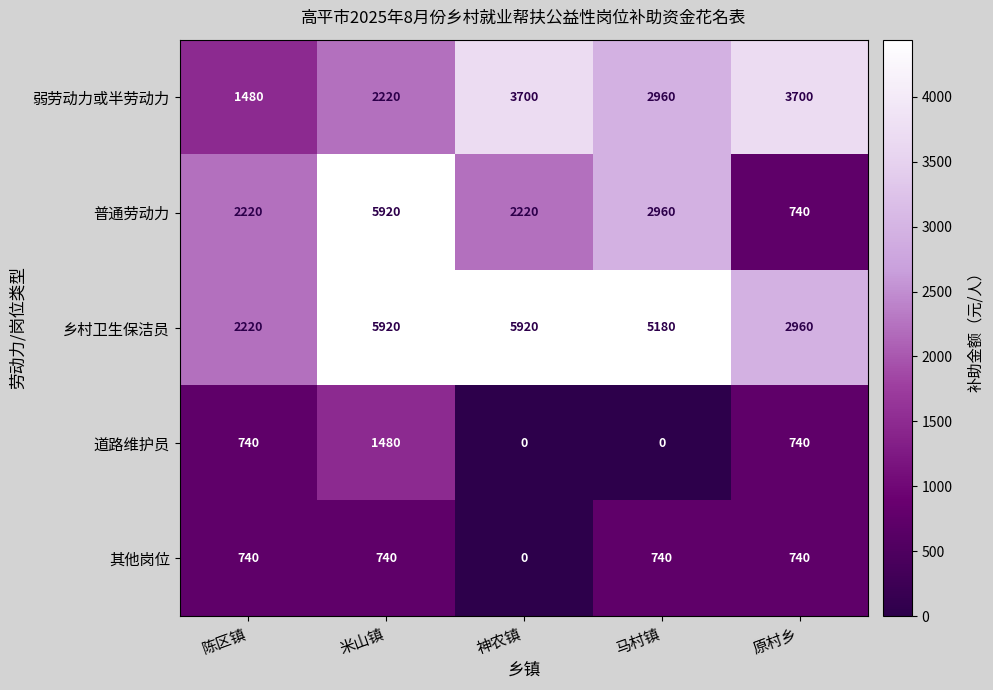

The 普通劳动力 series shows 2947 at 陈区镇. True or false?

False